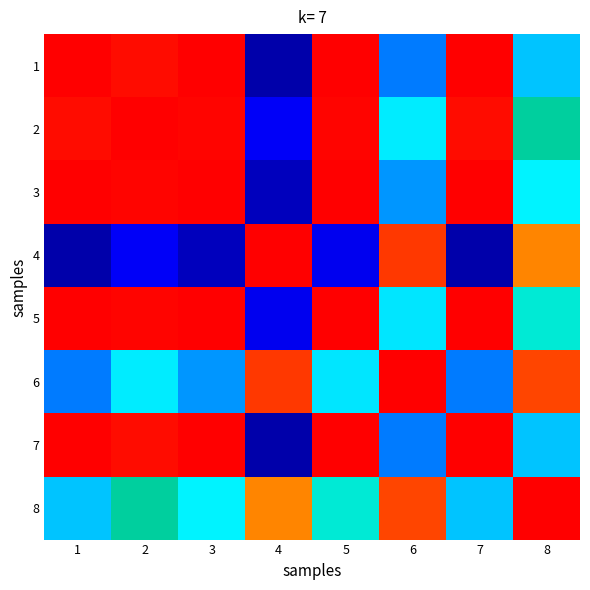

What is the greatest value displayed?

1.0